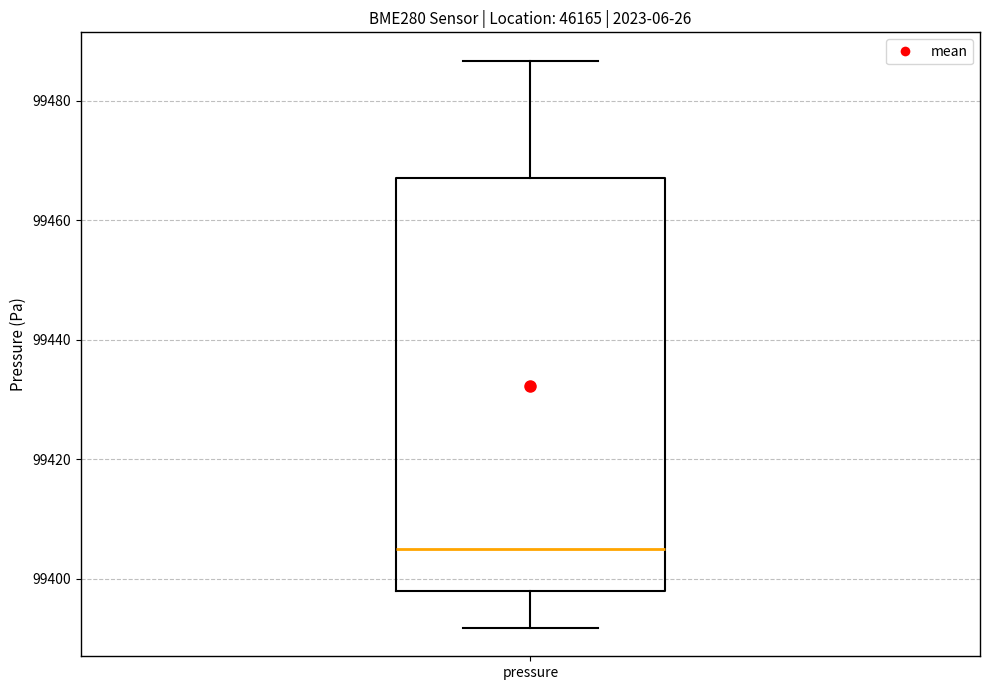

Where does the upper whisker of the box for pressure end on the y-axis? The values are not printed on the chart, so give them approximately, as read against the axis.

99486